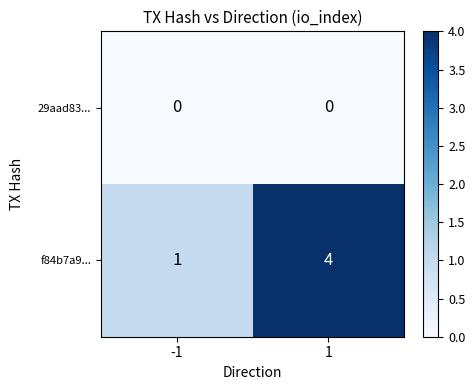

Reading right to left, transcribe all the data shown in this chart.

29aad83...: 0	0
f84b7a9...: 4	1